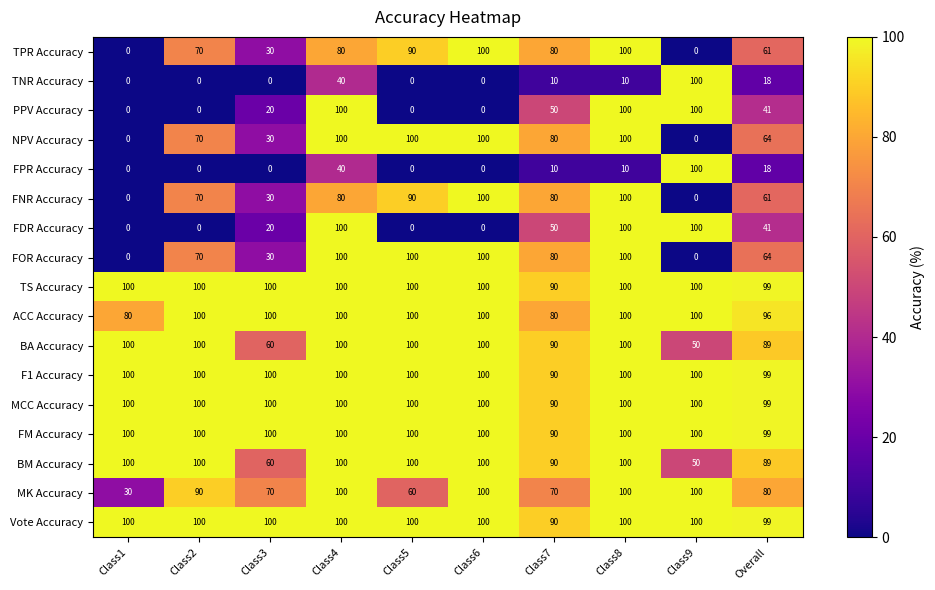

What is the sum of all BM Accuracy values?

889